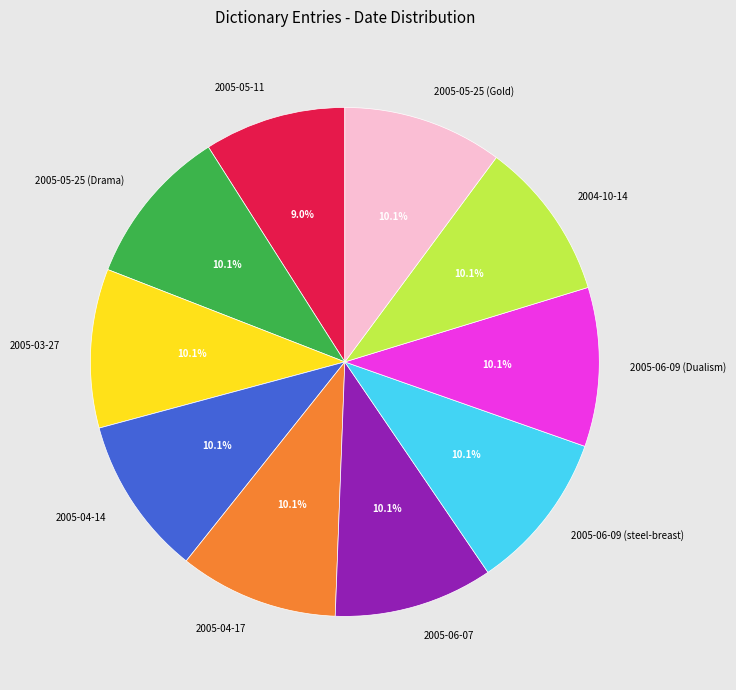

How many segments does this pie chart have?

10